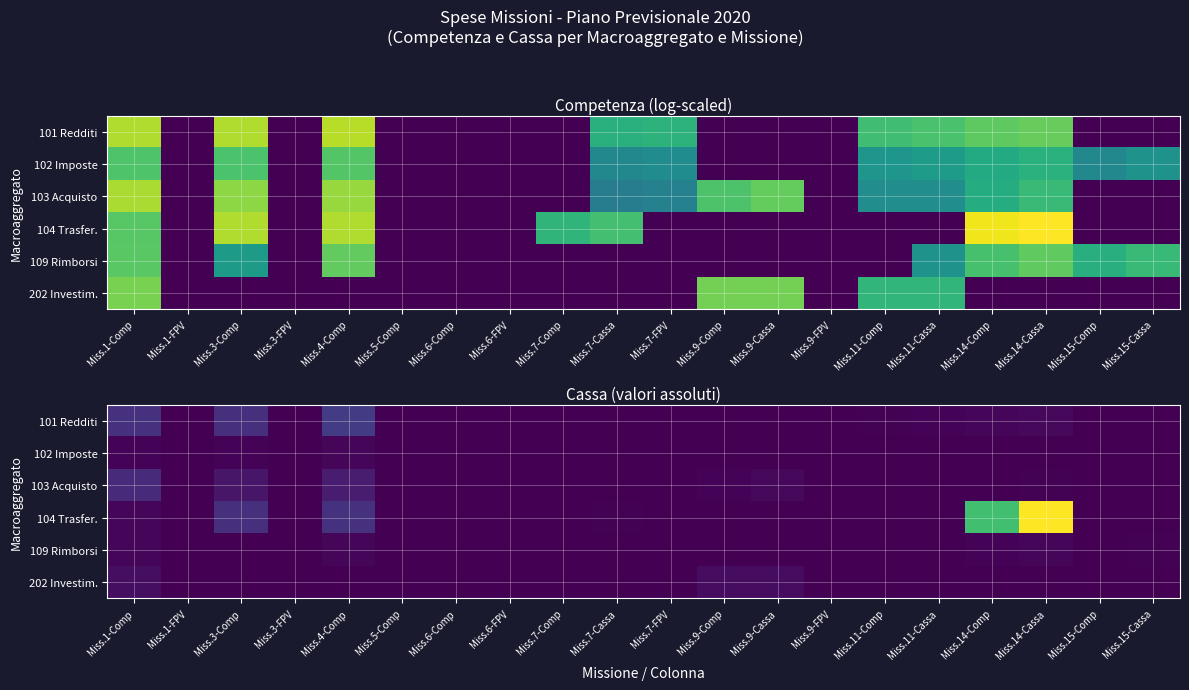

Is it true that 109 Rimborsi equals 0.0 at Miss.7-Comp?

True